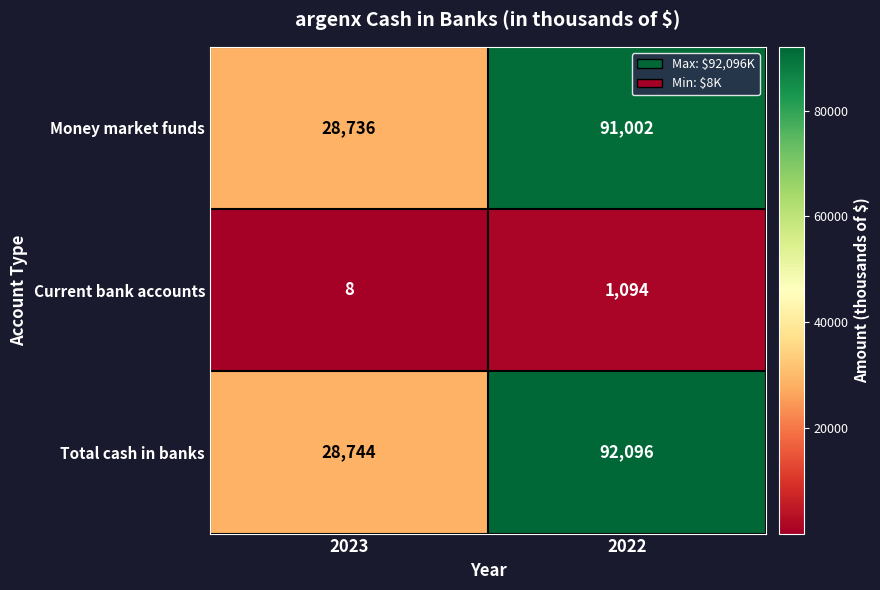

Which series has the widest spread of values?

Total cash in banks